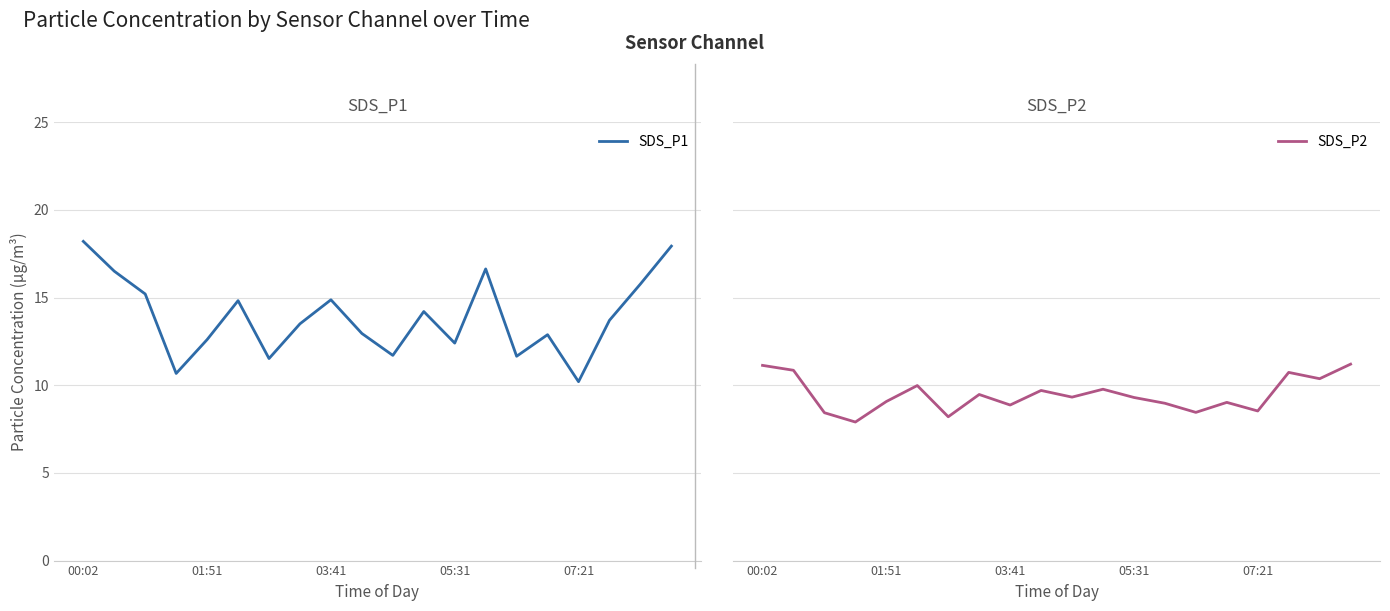

What are all the series names shown in the legend?

SDS_P1, SDS_P2